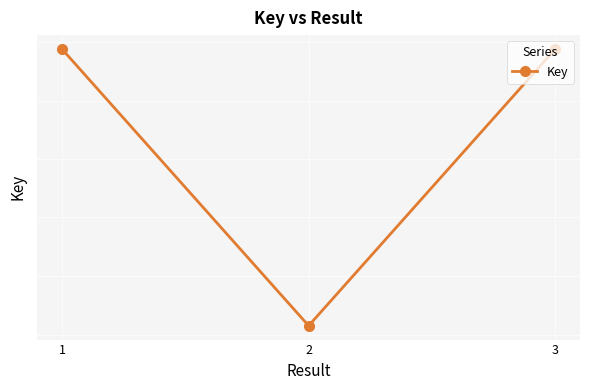

Reading right to left, transcribe all the data shown in this chart.

22994446	22757498	22994379